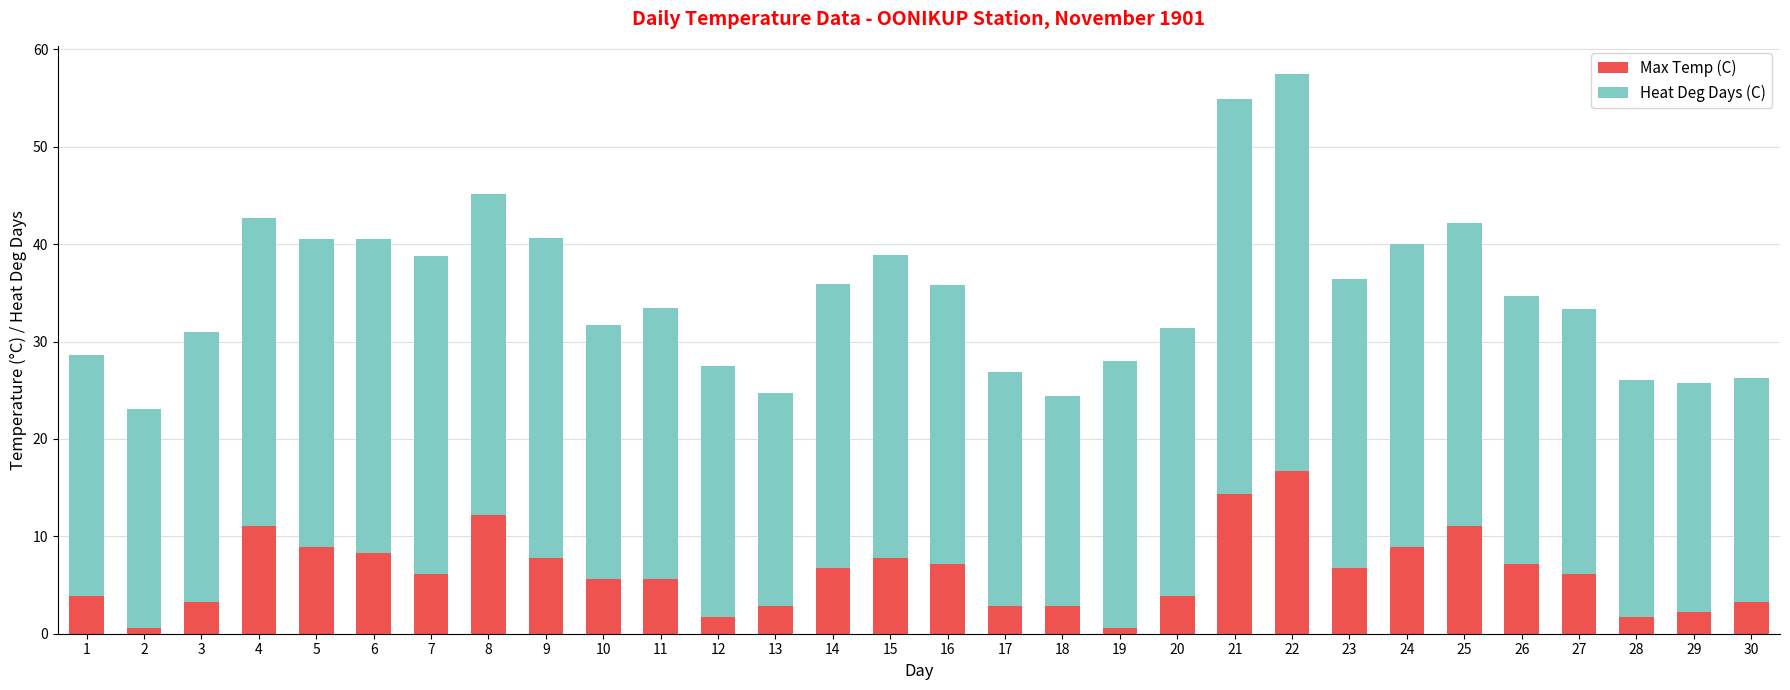

What is the difference between the Max Temp (C) values at 12 and 14?

5.0